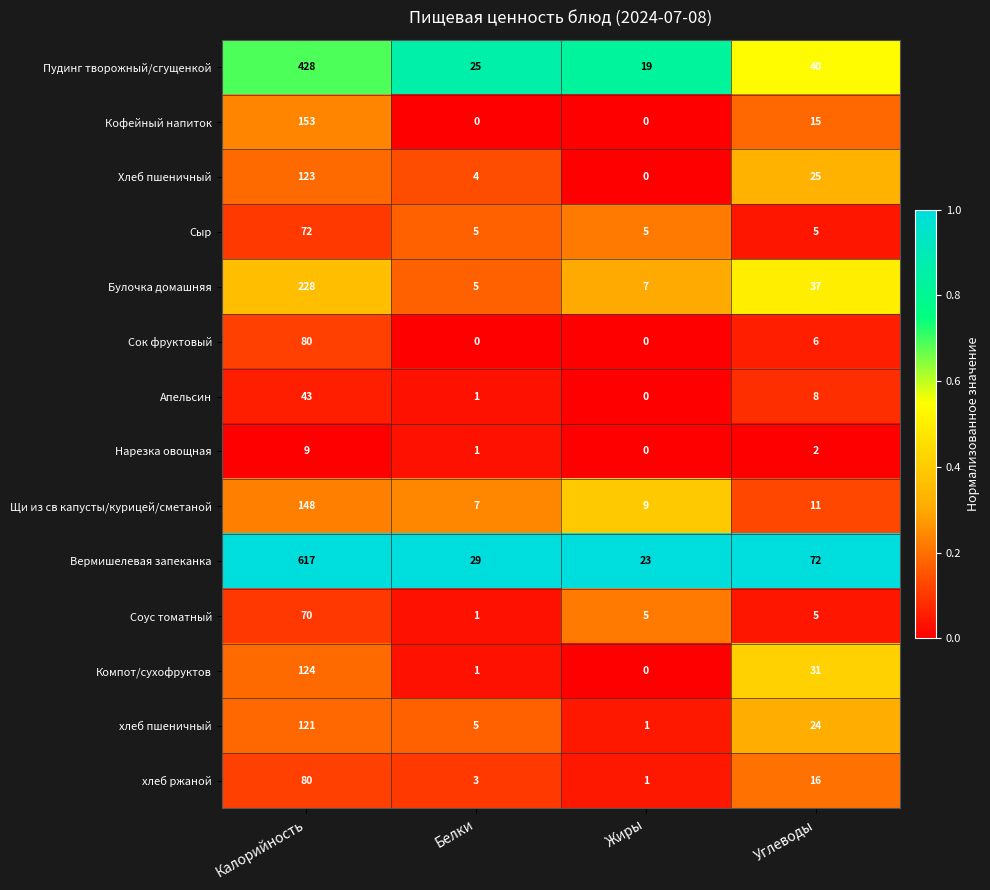

True or false: Щи из св капусты/курицей/сметаной has a value of 7 at Белки.

True